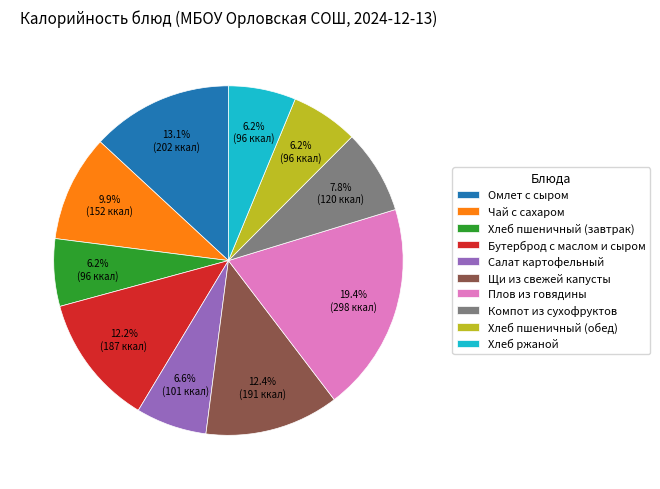

To the nearest percent, what percentage of the pie is Щи из свежей капусты?

12%